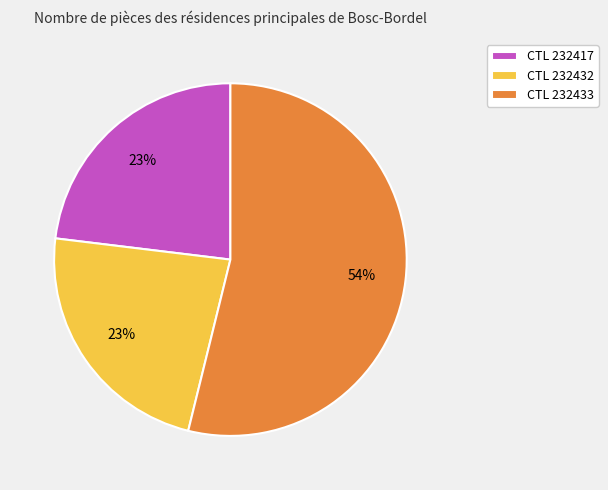

Combined, do CTL 232433 and CTL 232432 account for over 50%?

Yes